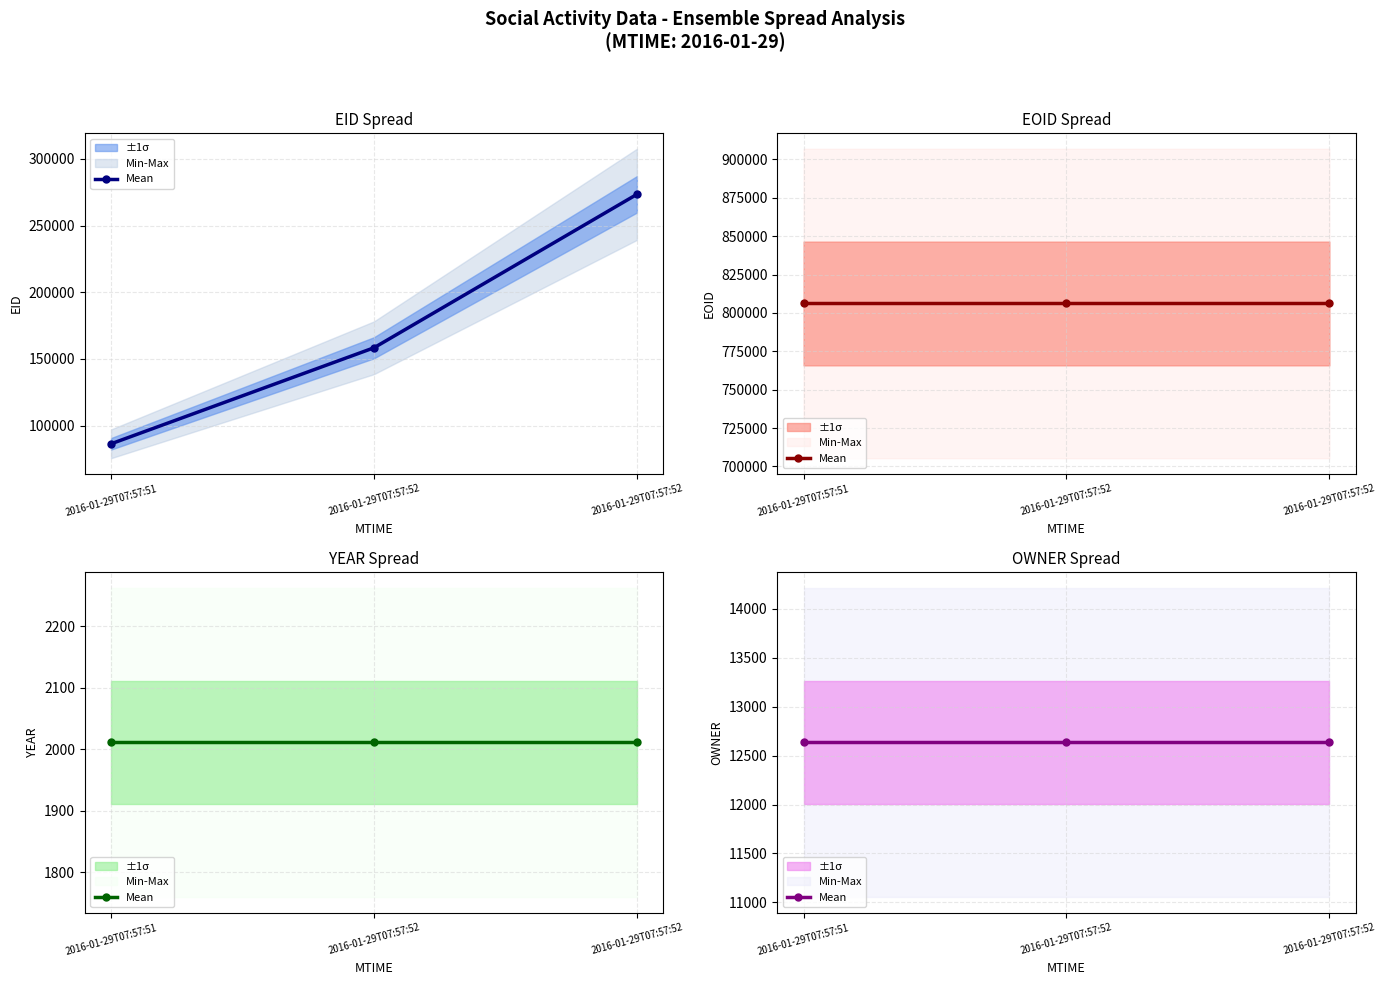

What is the maximum value shown in the chart?

806152